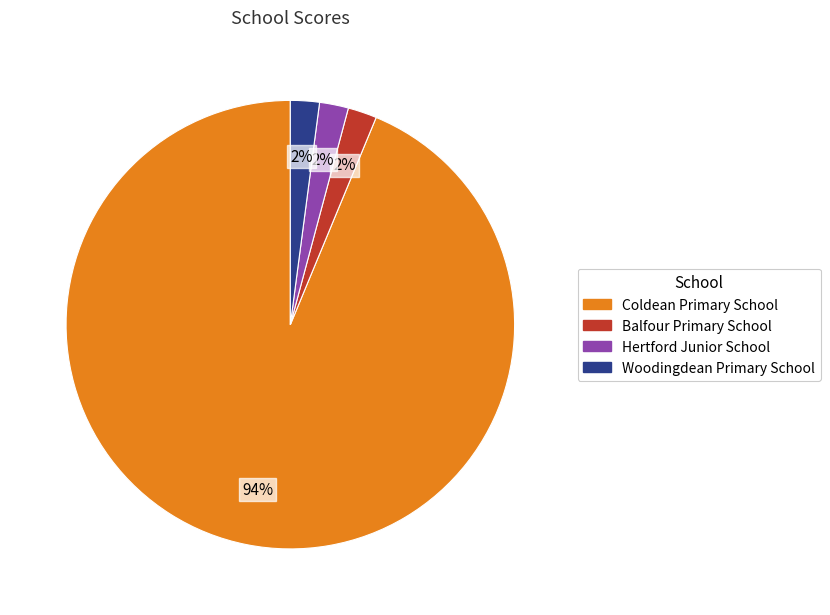

Is the sum of Woodingdean Primary School and Coldean Primary School greater than half?

Yes